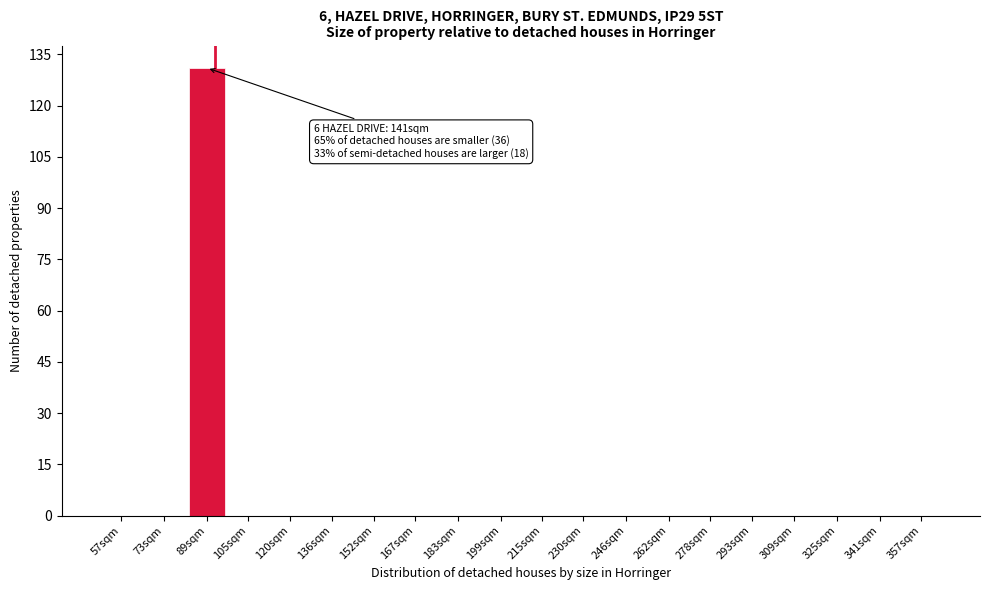

Reading left to right, transcribe all the data shown in this chart.

57sqm=0	73sqm=0	89sqm=131	105sqm=0	120sqm=0	136sqm=0	152sqm=0	167sqm=0	183sqm=0	199sqm=0	215sqm=0	230sqm=0	246sqm=0	262sqm=0	278sqm=0	293sqm=0	309sqm=0	325sqm=0	341sqm=0	357sqm=0